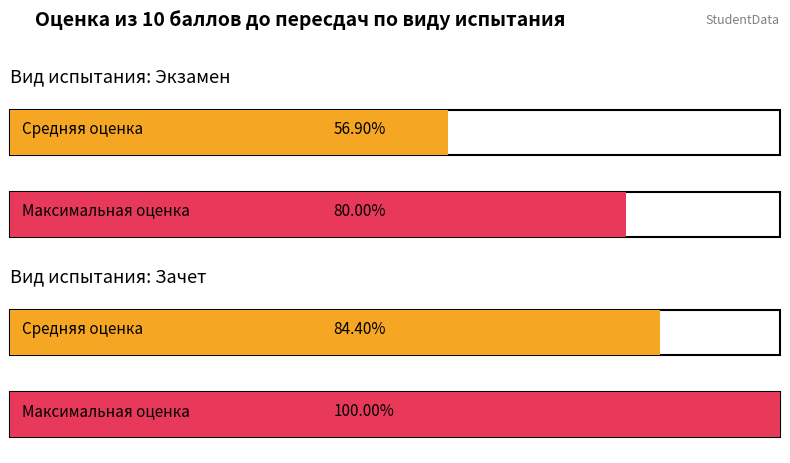

At how many categories does at least one series exceed 7?

2